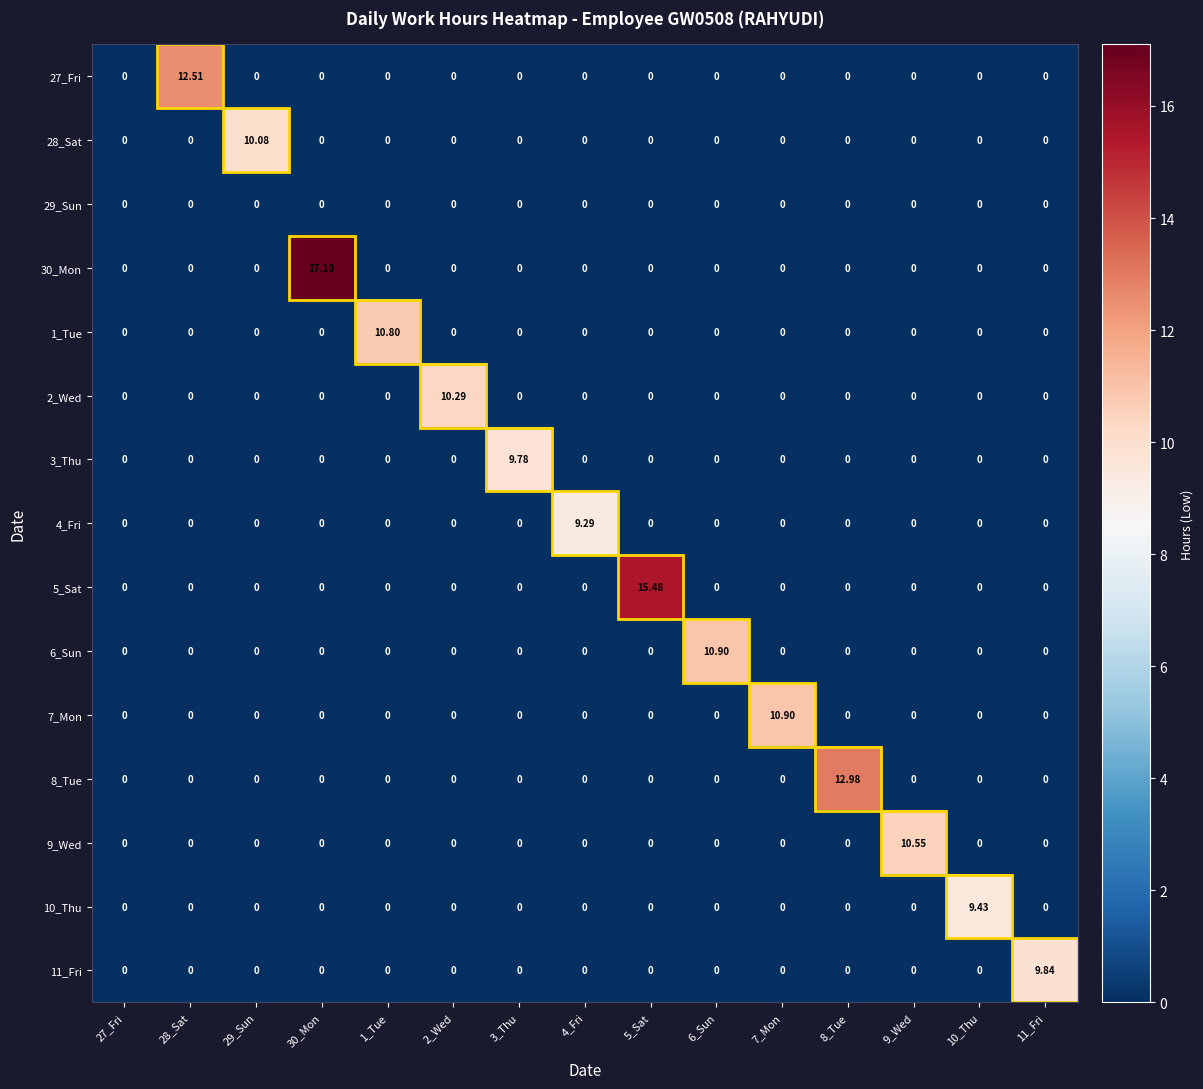

At which category is the sum across all series the highest?

30_Mon